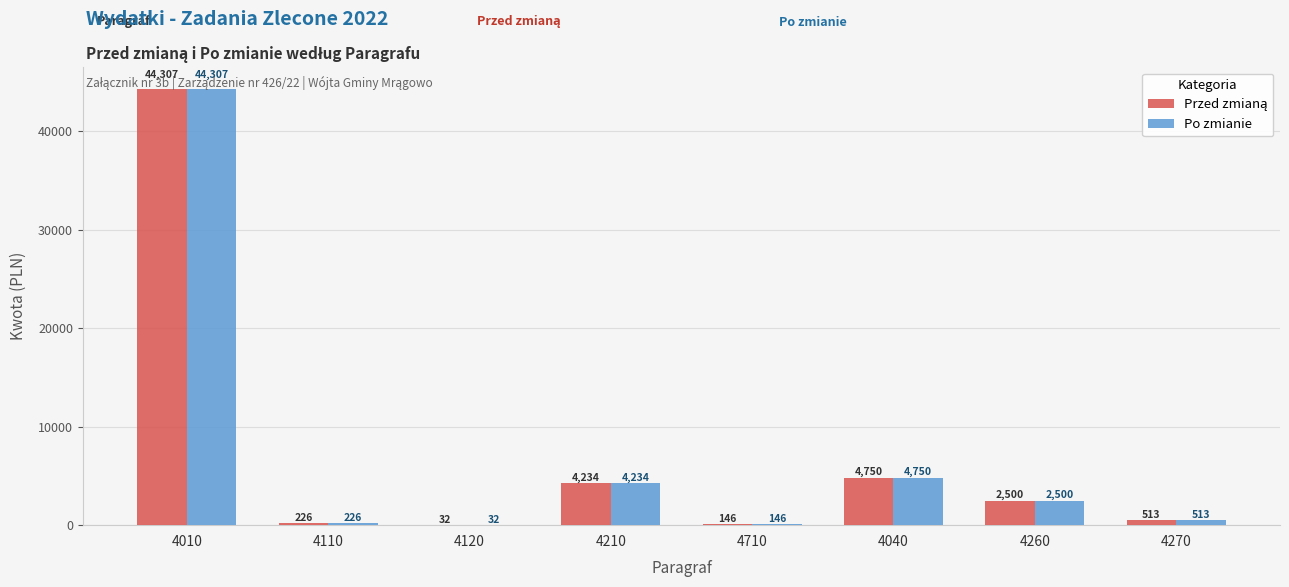

What is the highest value of the Po zmianie series?

44307.0